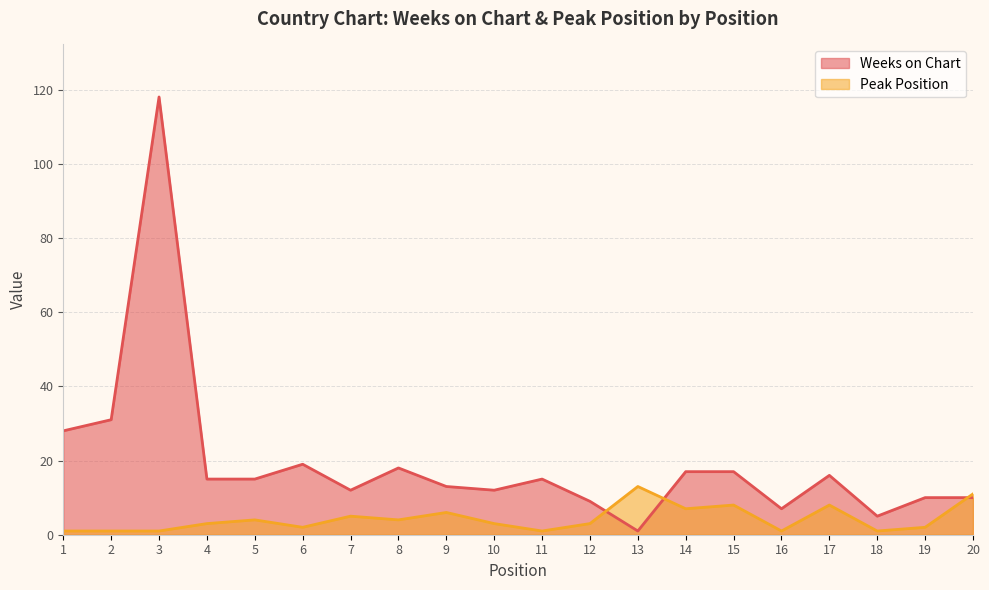

Is the value of Weeks on Chart at 20 greater than the value of Peak Position at 10?

Yes